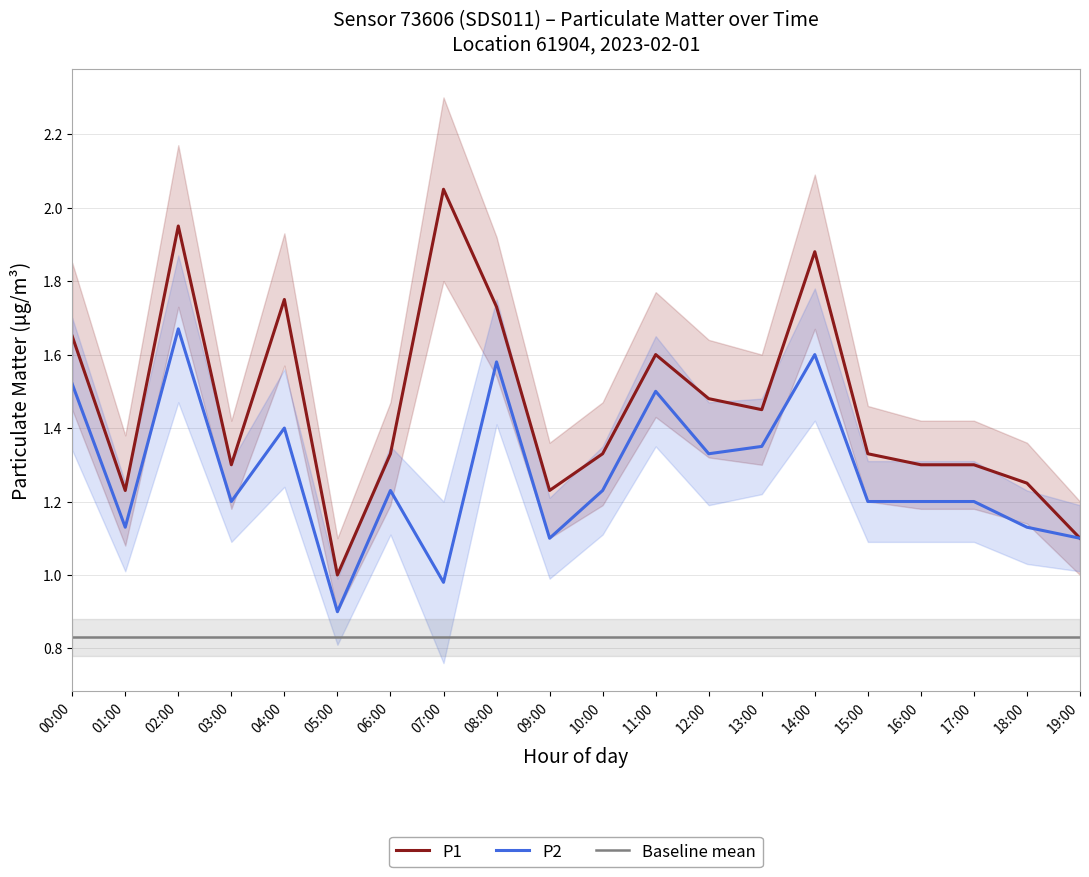

How many values in the P1 series exceed 1?

19